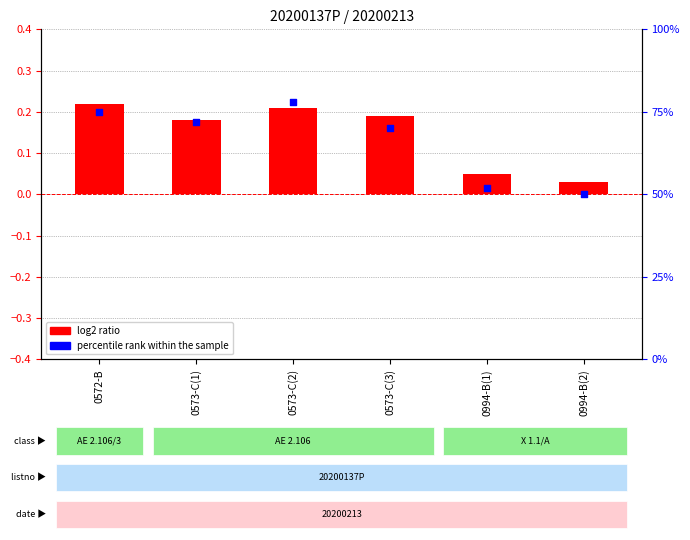

At which category is the sum across all series the highest?

0573-C(2)